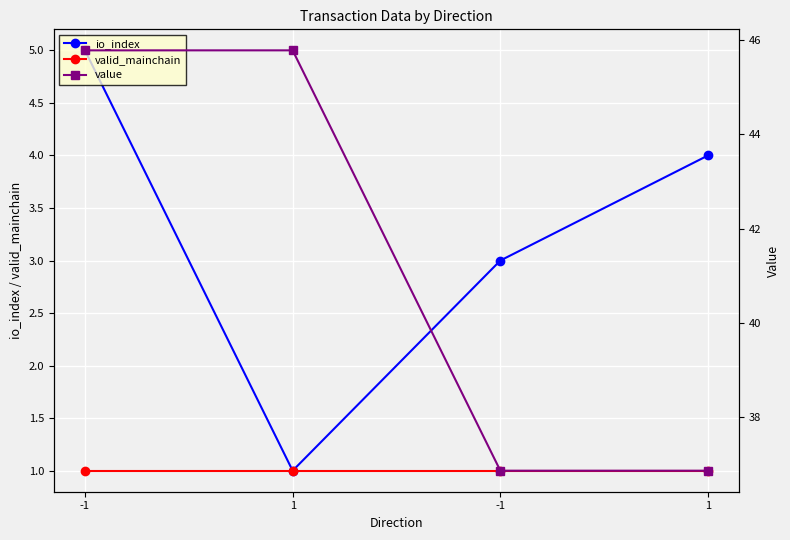

True or false: valid_mainchain and io_index cross at least once.

False